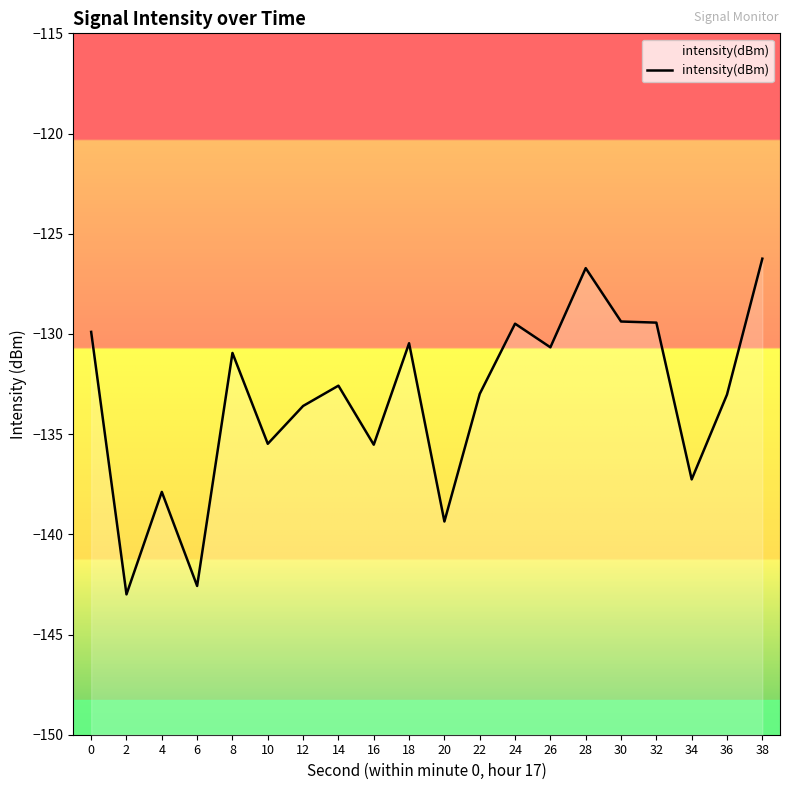

At which category does the chart reach its peak across all series?

38